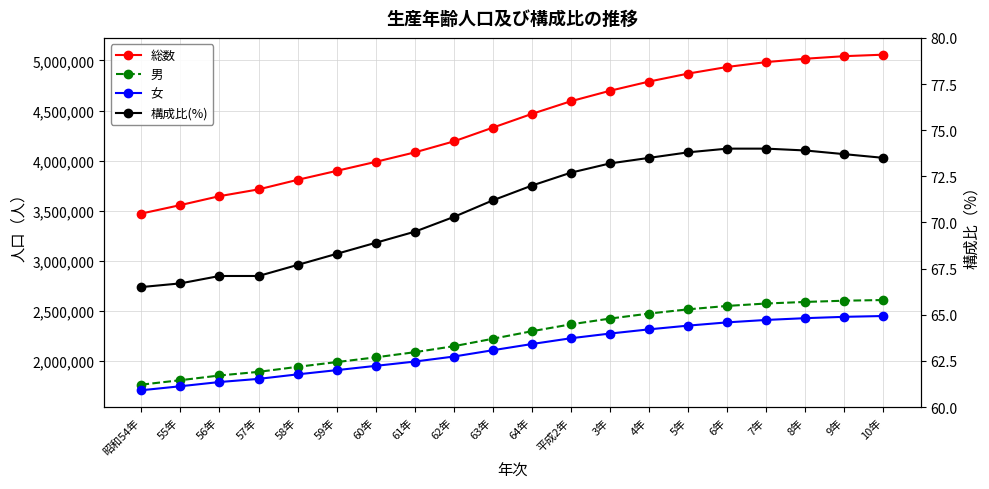

At which label does 男 reach its peak?

10年